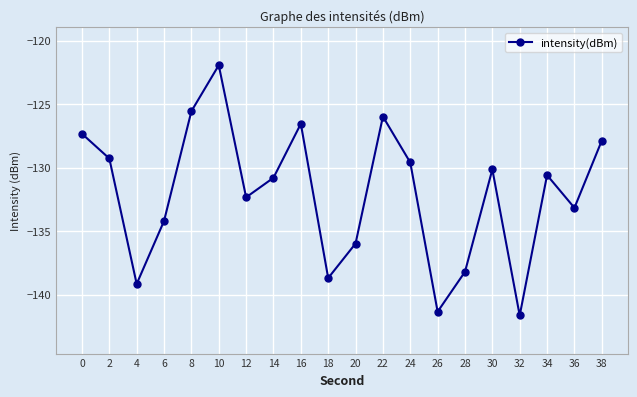

The value at 0 is -193.0. True or false?

False